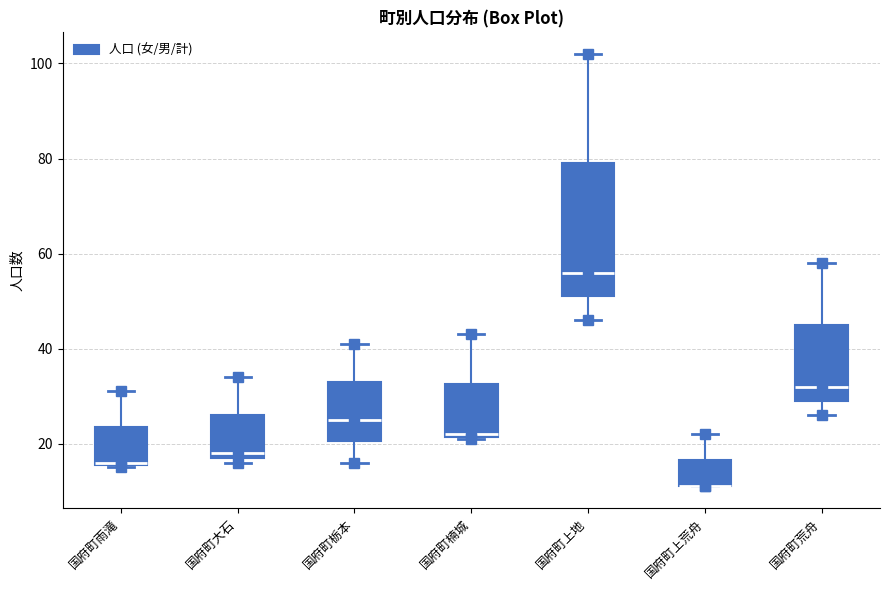

Reading left to right, transcribe this box plot: for each box, give where its median line is, the range the box spans, and where its two whiskers end, as read against the y-axis. The values are not printed on the chart, so give them approximately, as read against the axis.

国府町雨滝: median 16, box 16 to 24, whiskers 16 to 32
国府町大石: median 18 (just above the box's lower edge), box 18 to 26, whiskers 16 to 34
国府町栃本: median 26, box 20 to 34, whiskers 16 to 42
国府町楠城: median 22, box 22 to 32, whiskers 22 to 44
国府町上地: median 56, box 52 to 80, whiskers 46 to 102
国府町上荒舟: median 12 (drawn on the box's lower edge), box 12 to 16, whiskers 12 to 22
国府町荒舟: median 32, box 30 to 46, whiskers 26 to 58